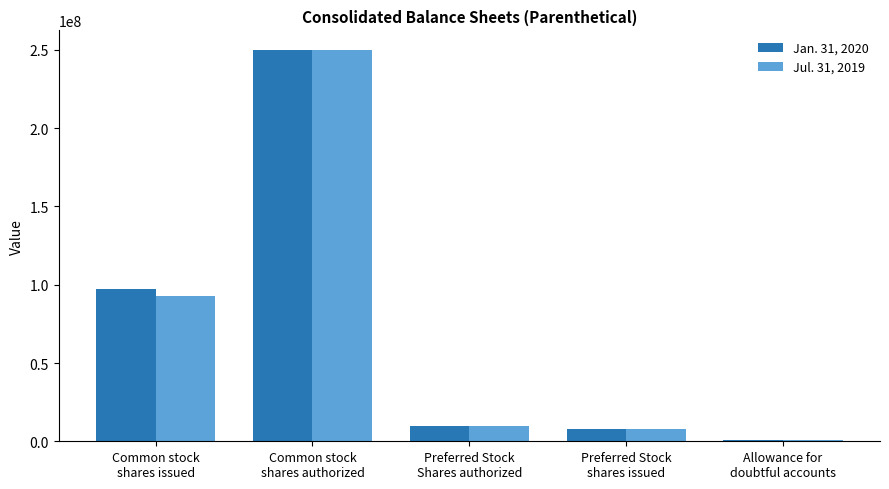

The Jan. 31, 2020 series shows 82384961 at Common stock
shares authorized. True or false?

False